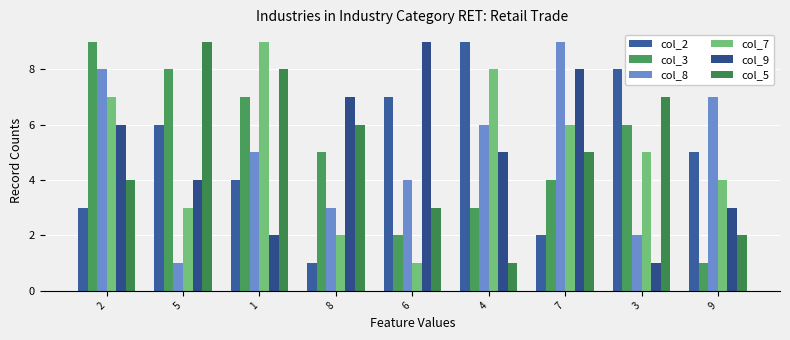

What is the sum of the col_3 values at 2 and 1?

16